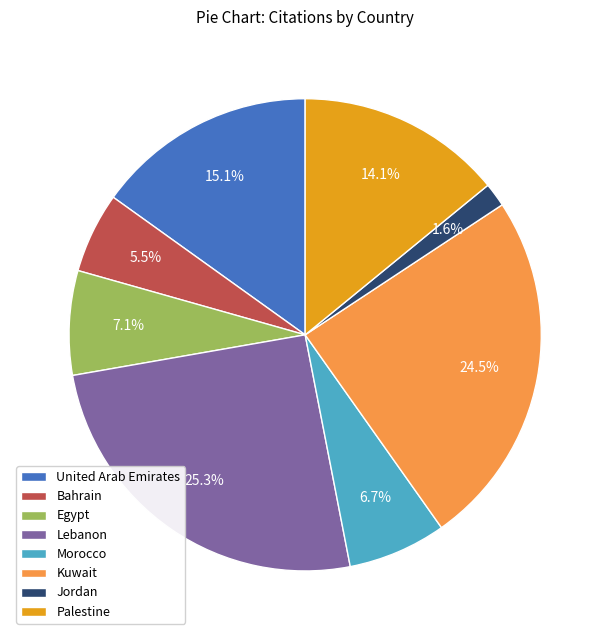

What portion of the pie excludes Palestine?

85.9%